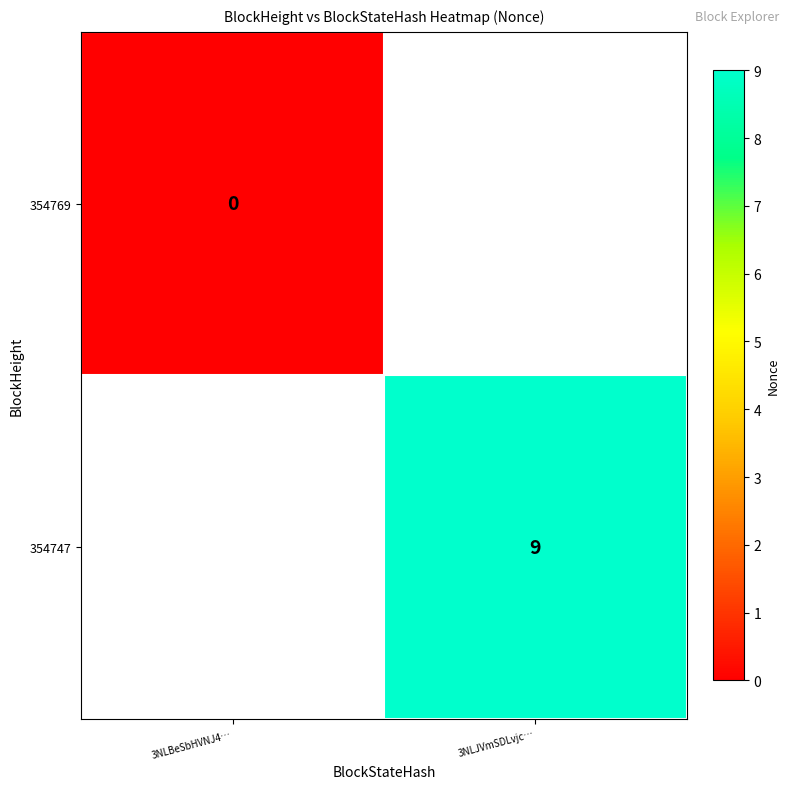

The 354747 series shows 15 at 3NLJVmSDLvjc…. True or false?

False